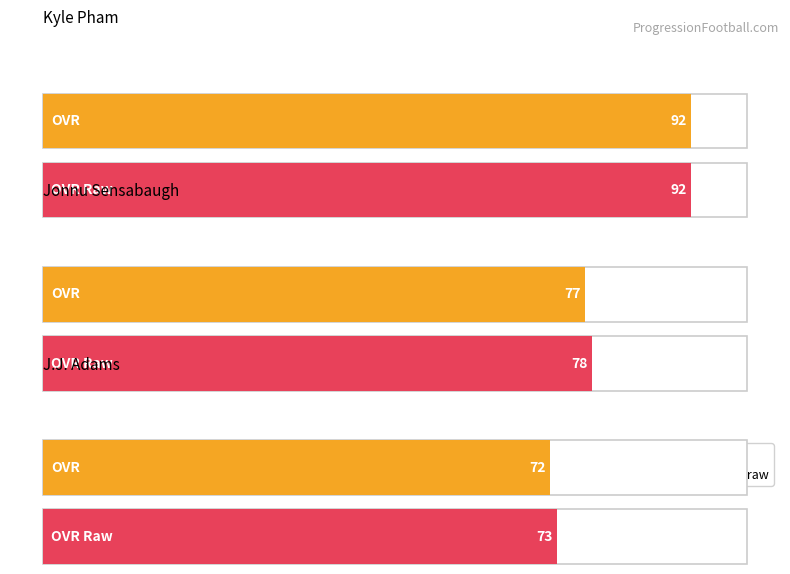

How many groups of bars are there?

3